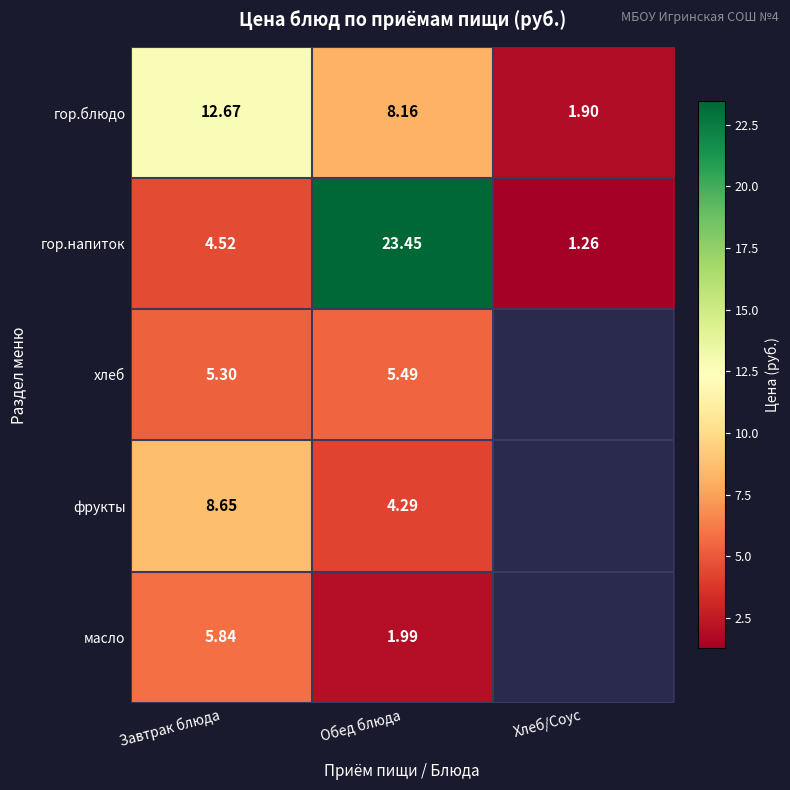

List the labels in order of гор.напиток value, largest first.

Обед блюда, Завтрак блюда, Хлеб/Соус